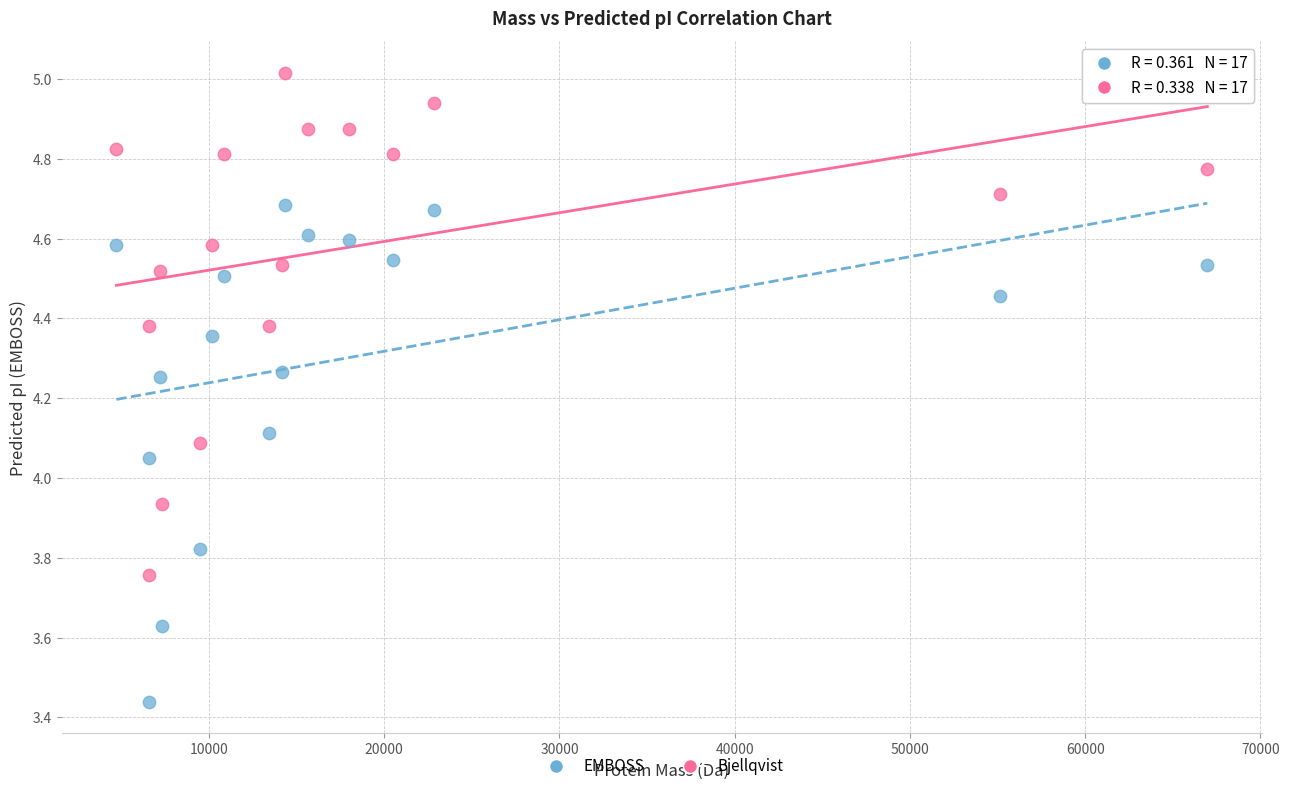

Which series reaches the minimum Y coordinate?

EMBOSS